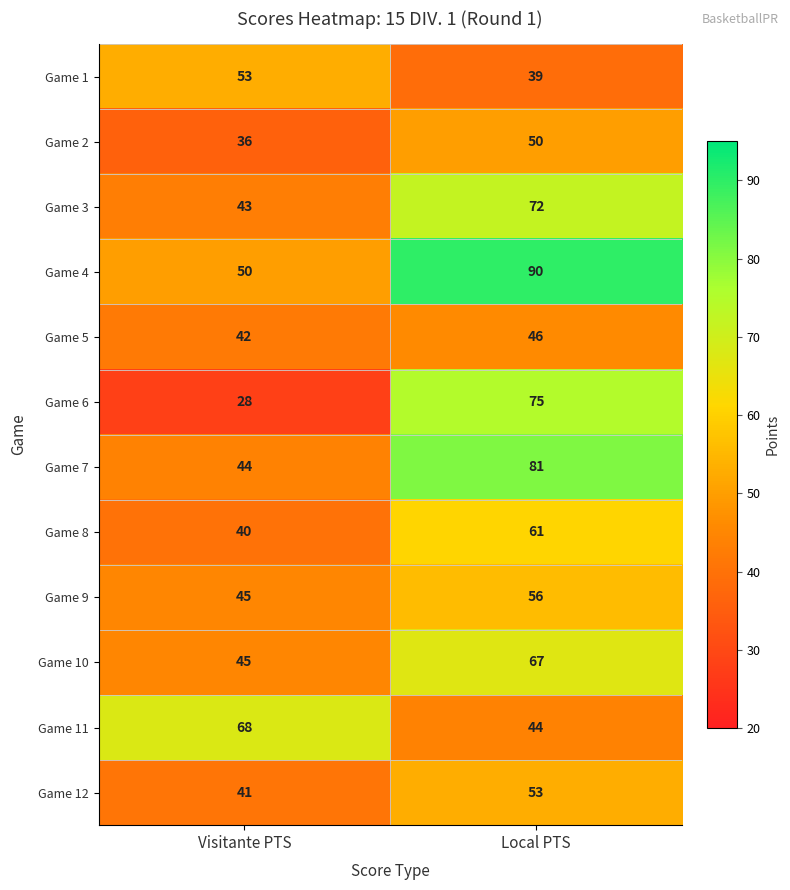

At how many categories does at least one series exceed 35?

2